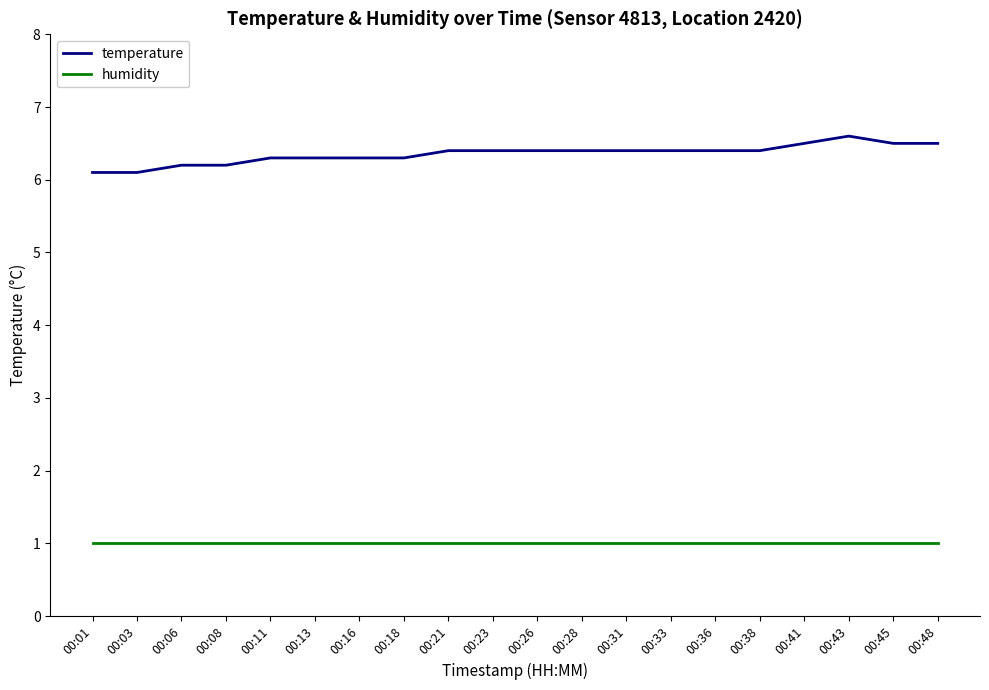

True or false: humidity and temperature cross at least once.

False